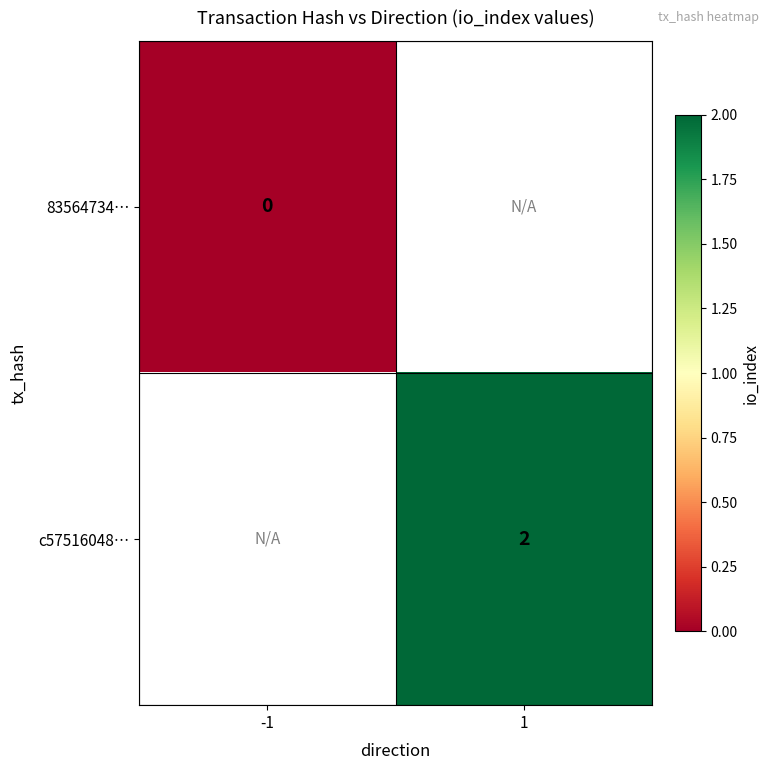

Is the value of c57516048… at 1 greater than the value of 83564734… at -1?

Yes